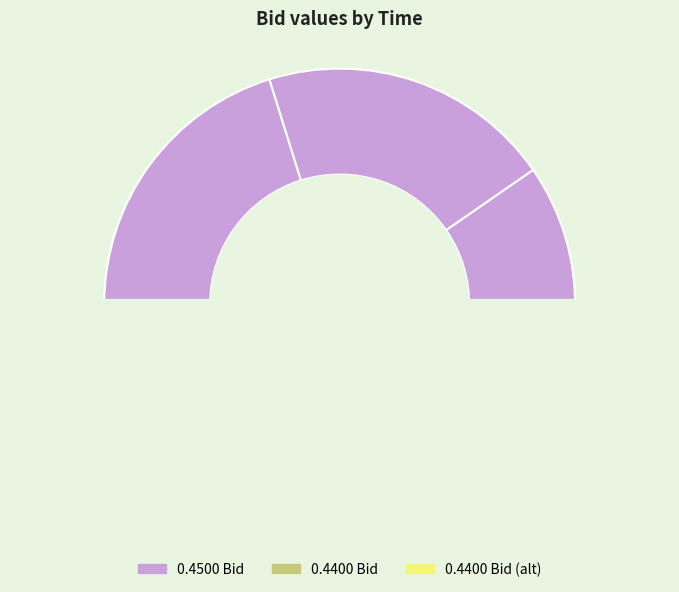

To the nearest percent, what portion does 17:45:02.630 represent?

20%